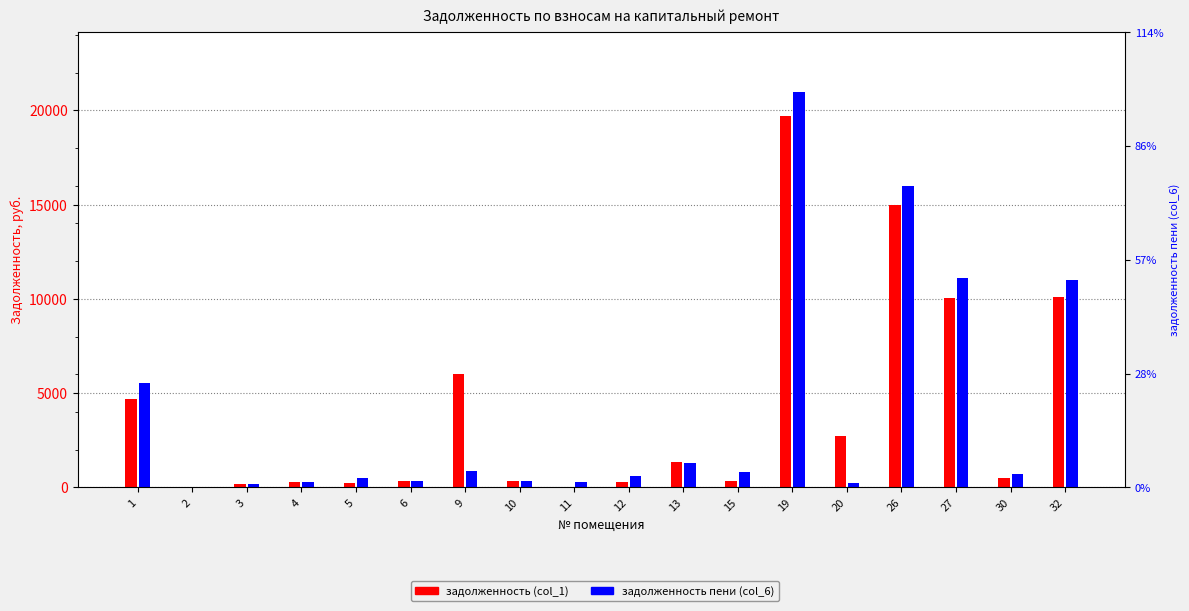

At how many categories does at least one series exceed 3929?

6